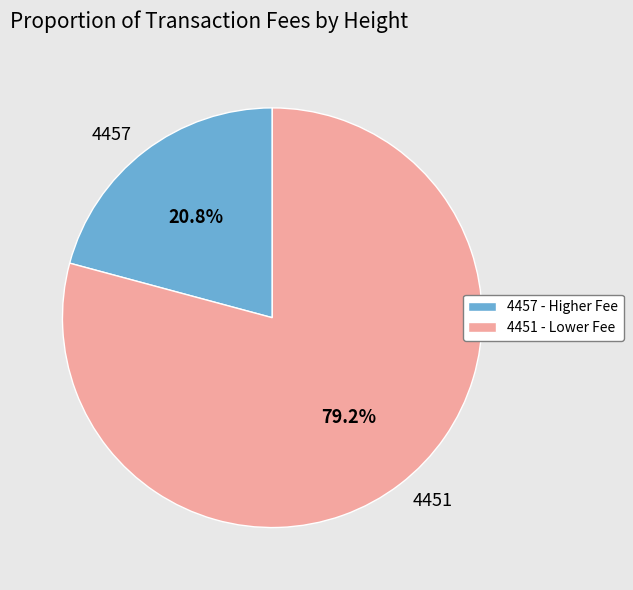

How many slices are in this pie chart?

2